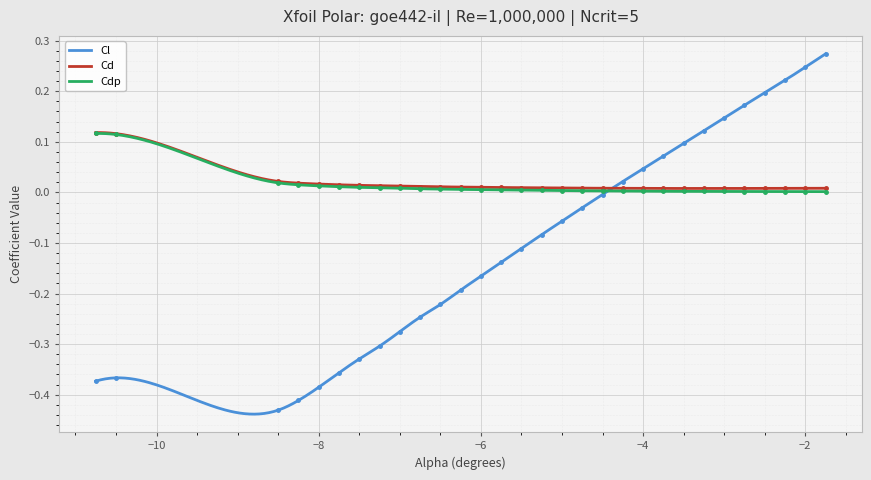

The value of Cdp at −6 is 0.0. True or false?

True